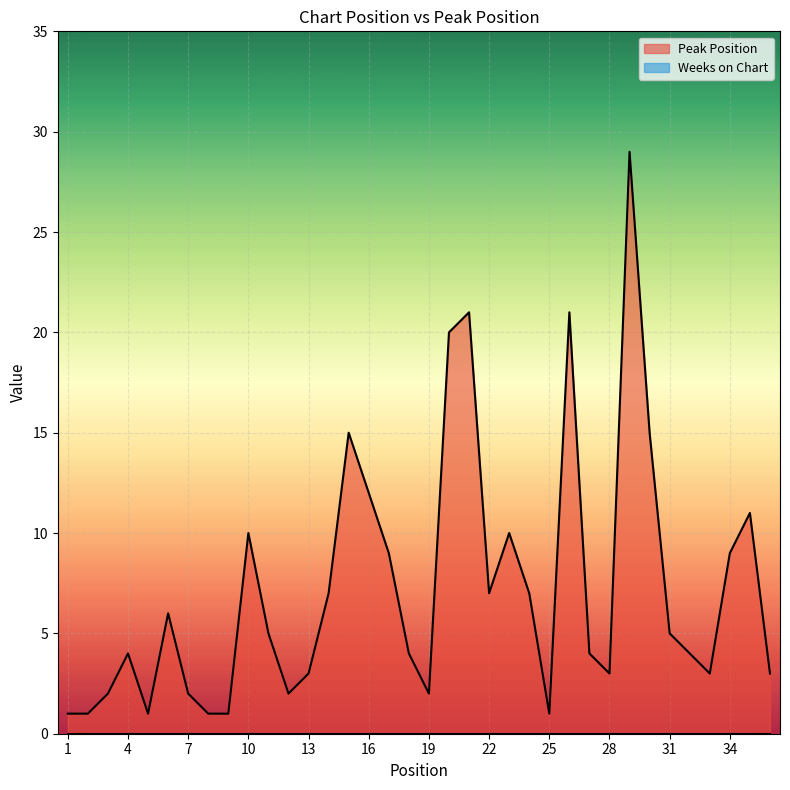

Reading left to right, extract all data points from this chart.

1=1	2=1	3=2	4=4	5=1	6=6	7=2	8=1	9=1	10=10	11=5	12=2	13=3	14=7	15=15	16=12	17=9	18=4	19=2	20=20	21=21	22=7	23=10	24=7	25=1	26=21	27=4	28=3	29=29	30=15	31=5	32=4	33=3	34=9	35=11	36=3